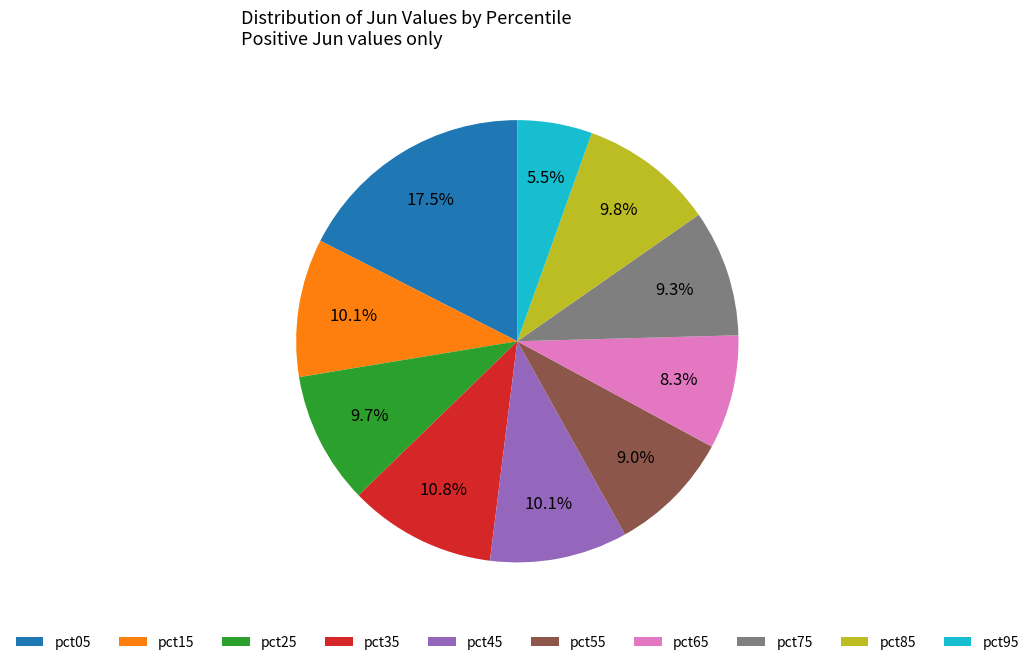

To the nearest percent, what portion does pct55 represent?

9%